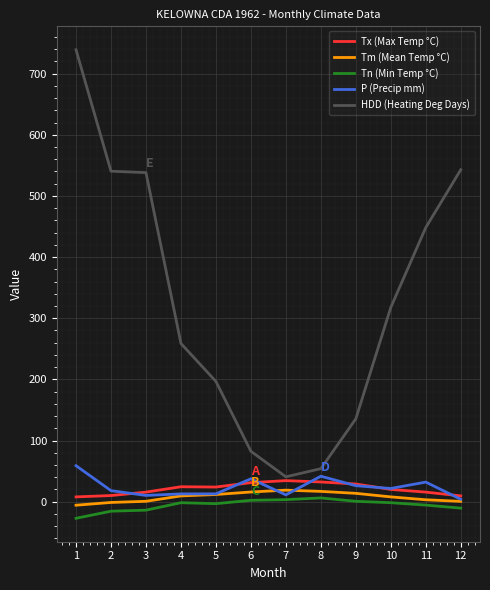

Between 4 and 6, which series saw the biggest shift?

HDD (Heating Deg Days)